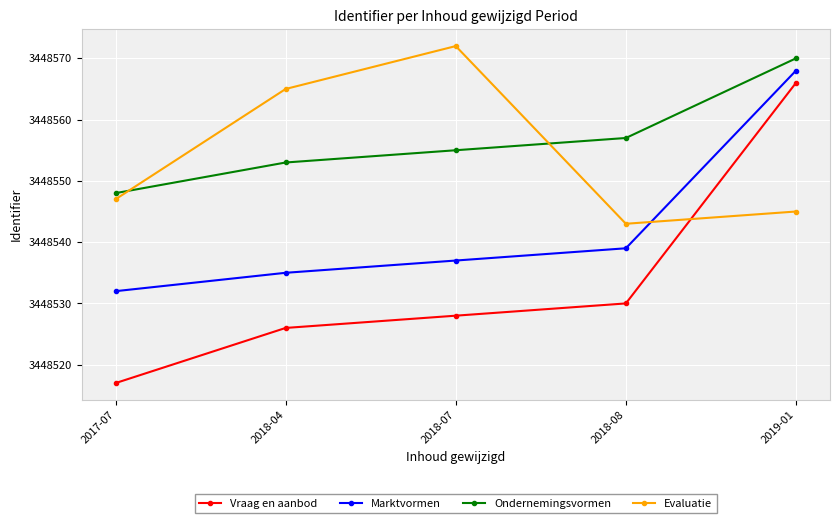

What is the label of the 2nd point from the right?

2018-08